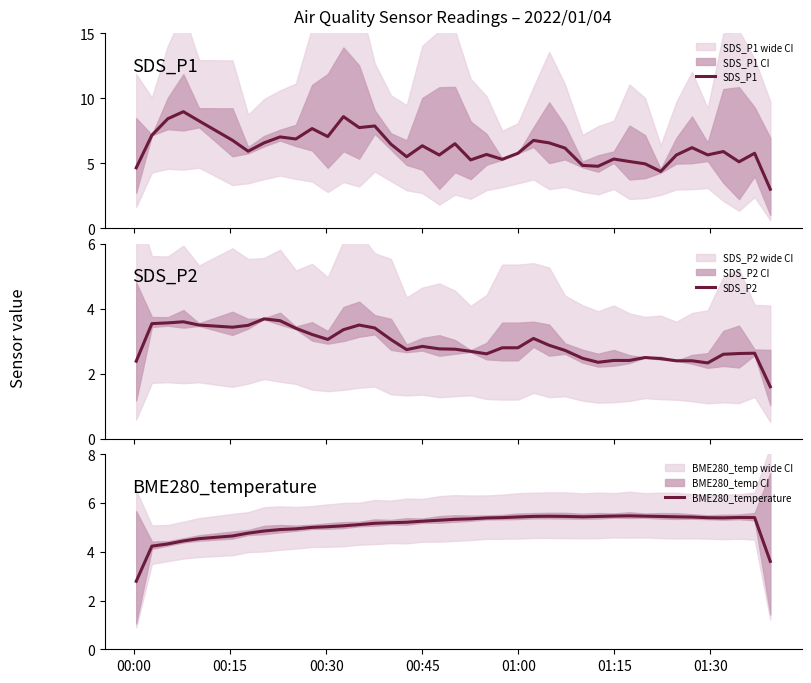

Is it true that SDS_P2 equals 4.4 at 26?

False